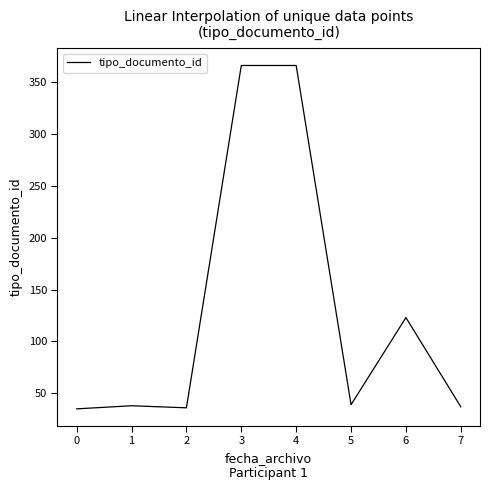

What is the difference between the values at 3 and 6?

243